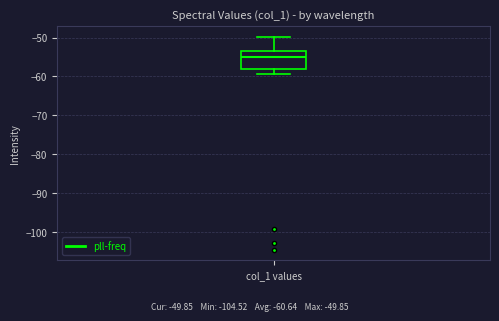

Where is the lower edge of the box for col_1 values on the y-axis? The values are not printed on the chart, so give them approximately, as read against the axis.

-58